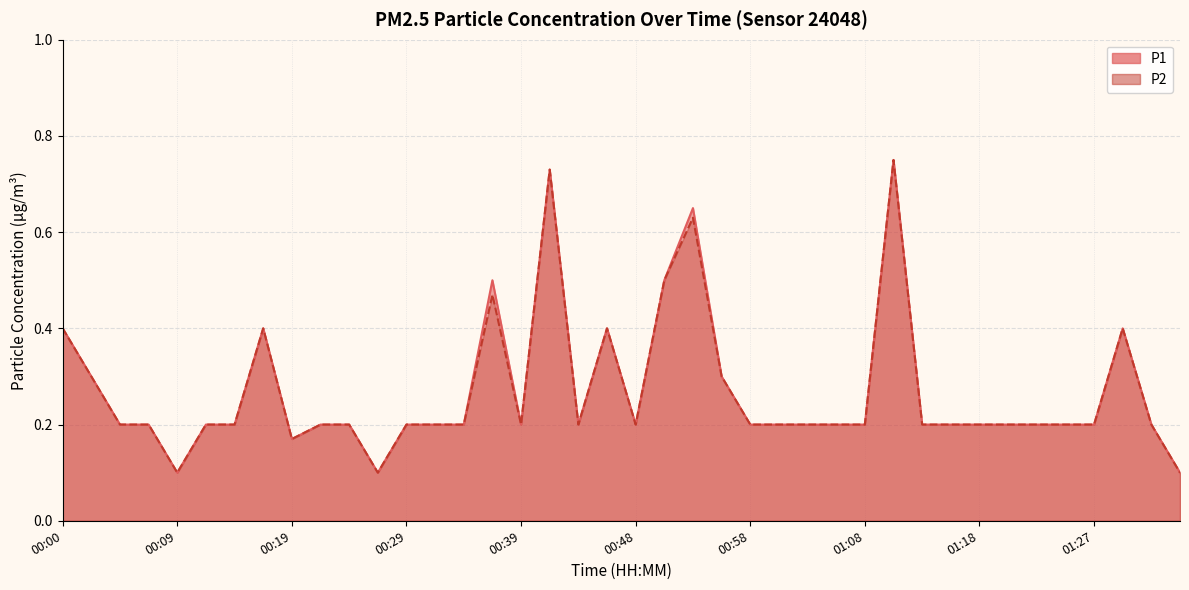

What is the smallest value displayed?

0.1